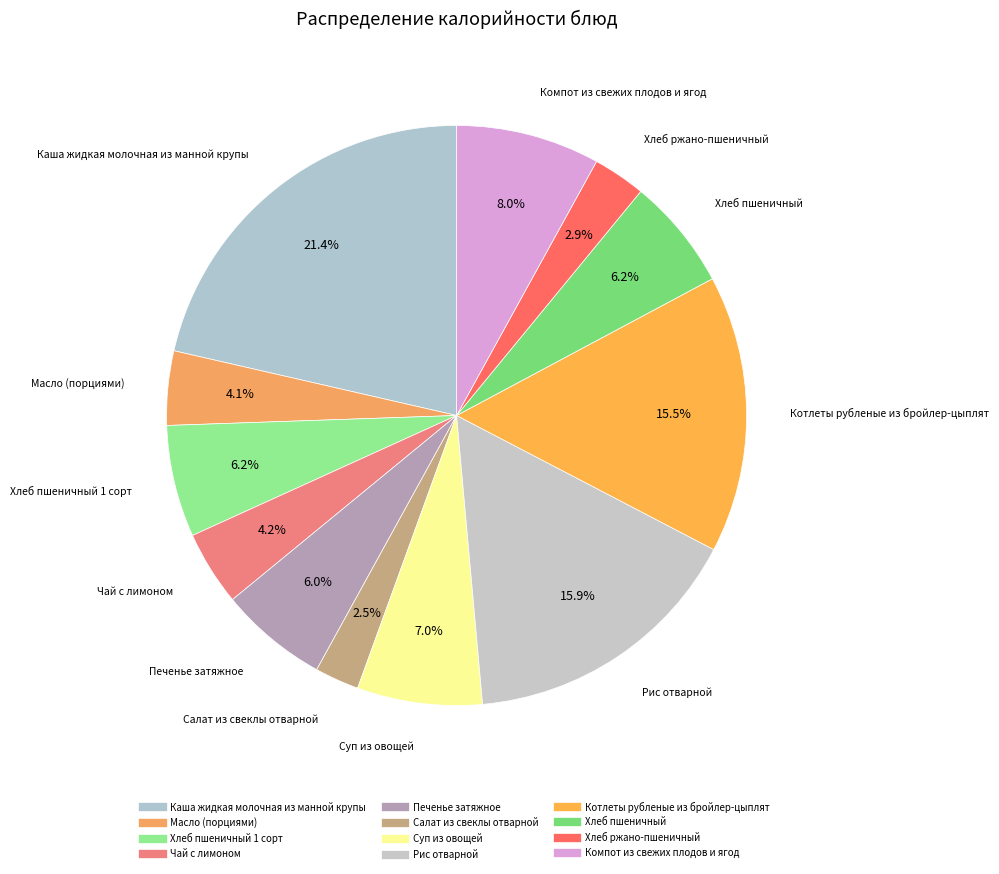

How many segments does this pie chart have?

12